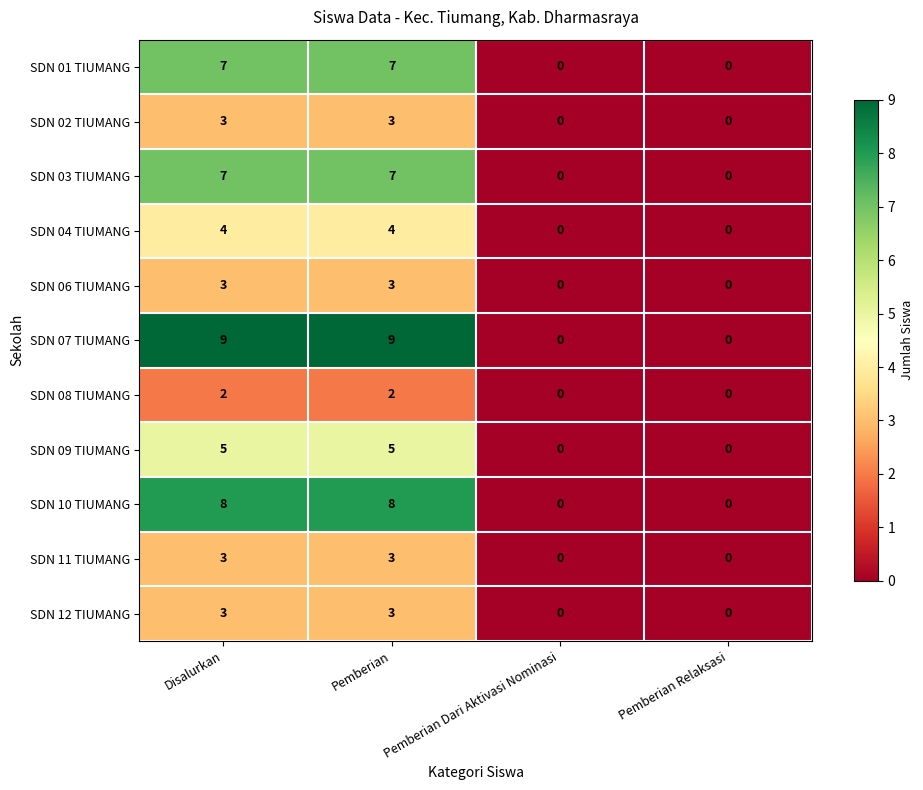

Which series changed the most between Disalurkan and Pemberian Dari Aktivasi Nominasi?

SDN 07 TIUMANG